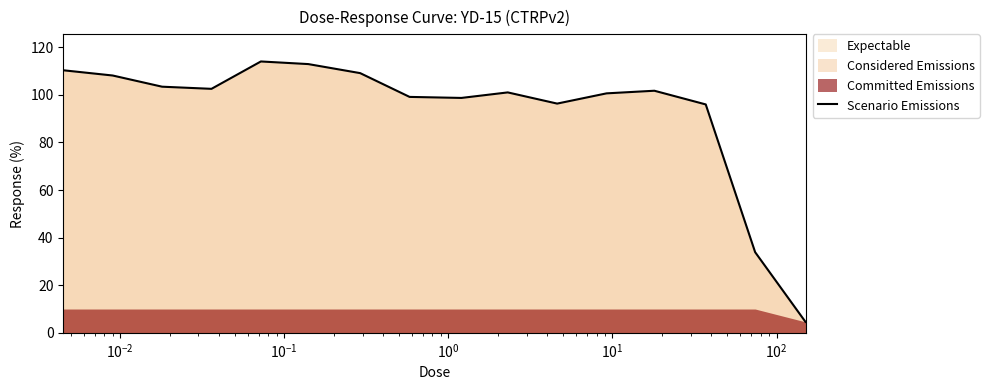

What is the highest value of the Scenario Emissions series?

114.0